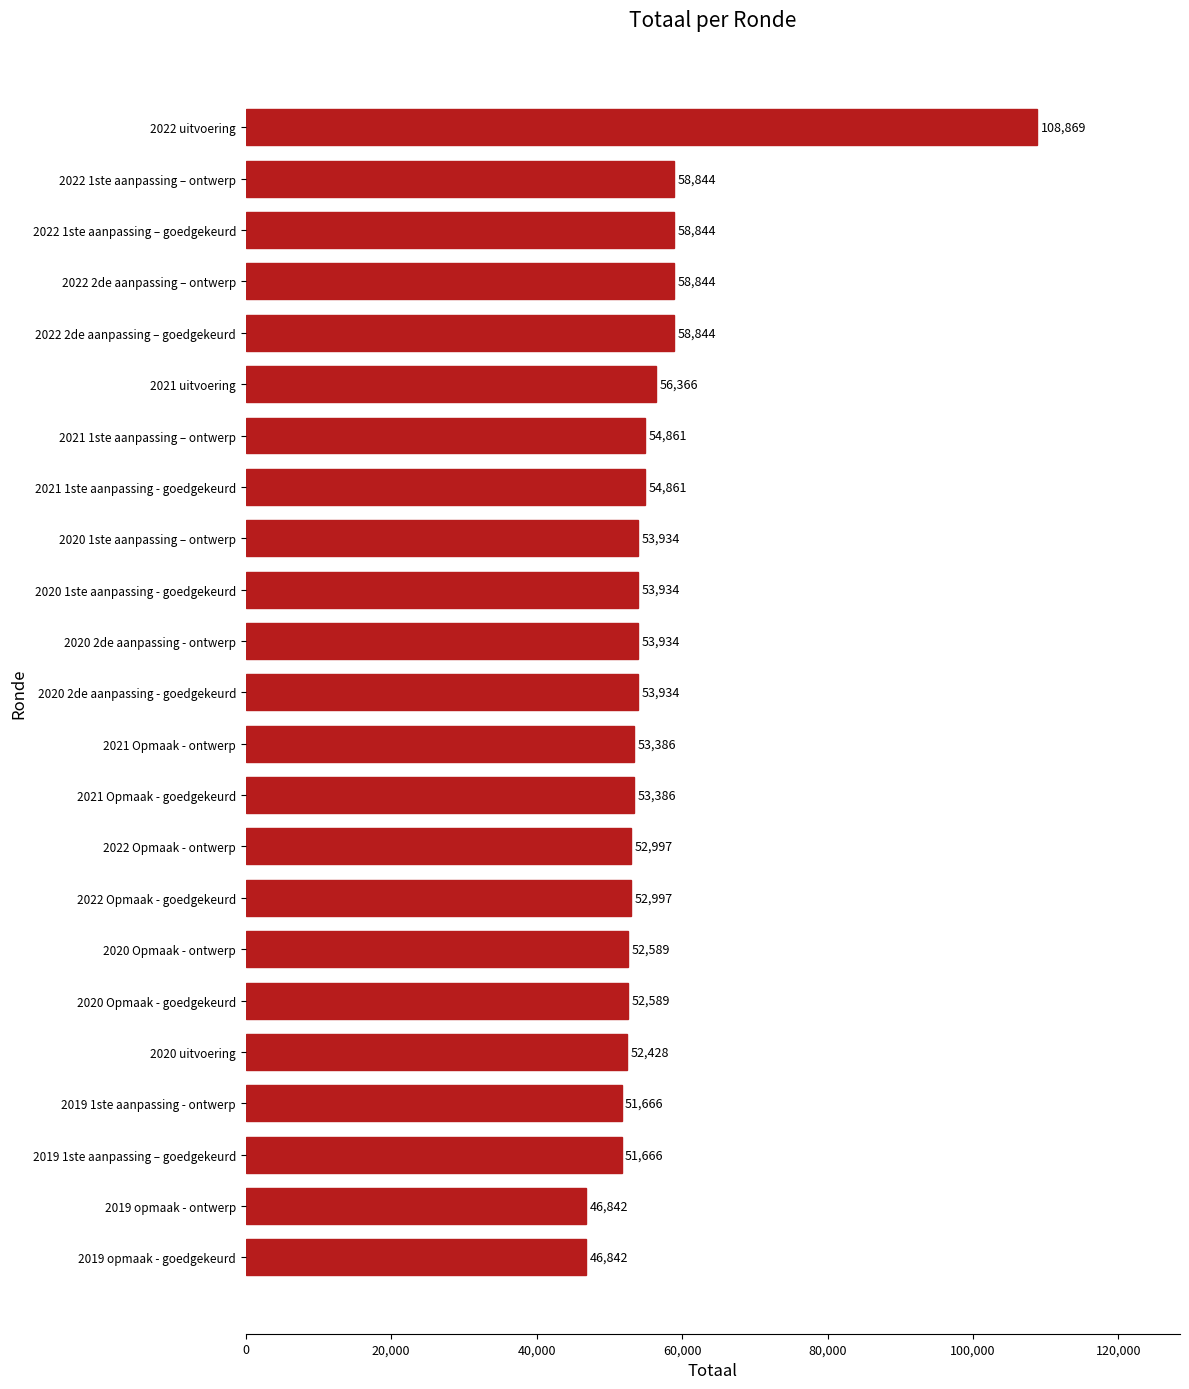

What is the difference between the maximum and second lowest values?

62027